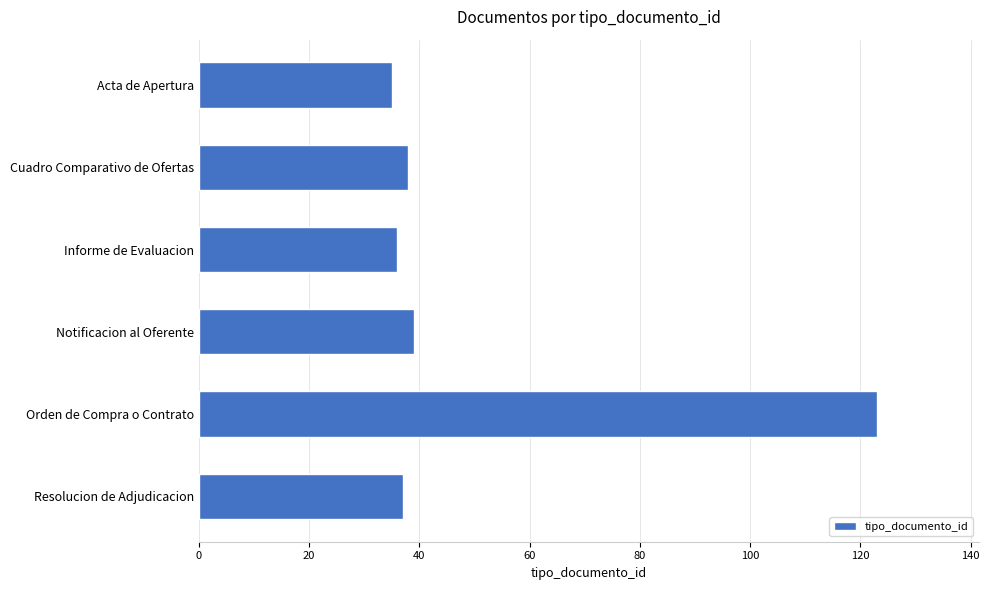

What is the maximum value shown in the chart?

123